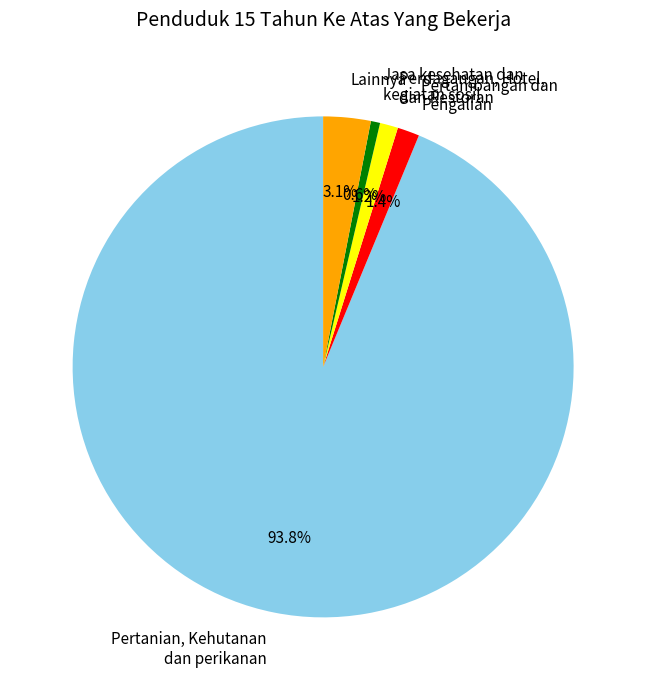

To the nearest percent, what is the difference between the largest and smallest slice percentages?

93%